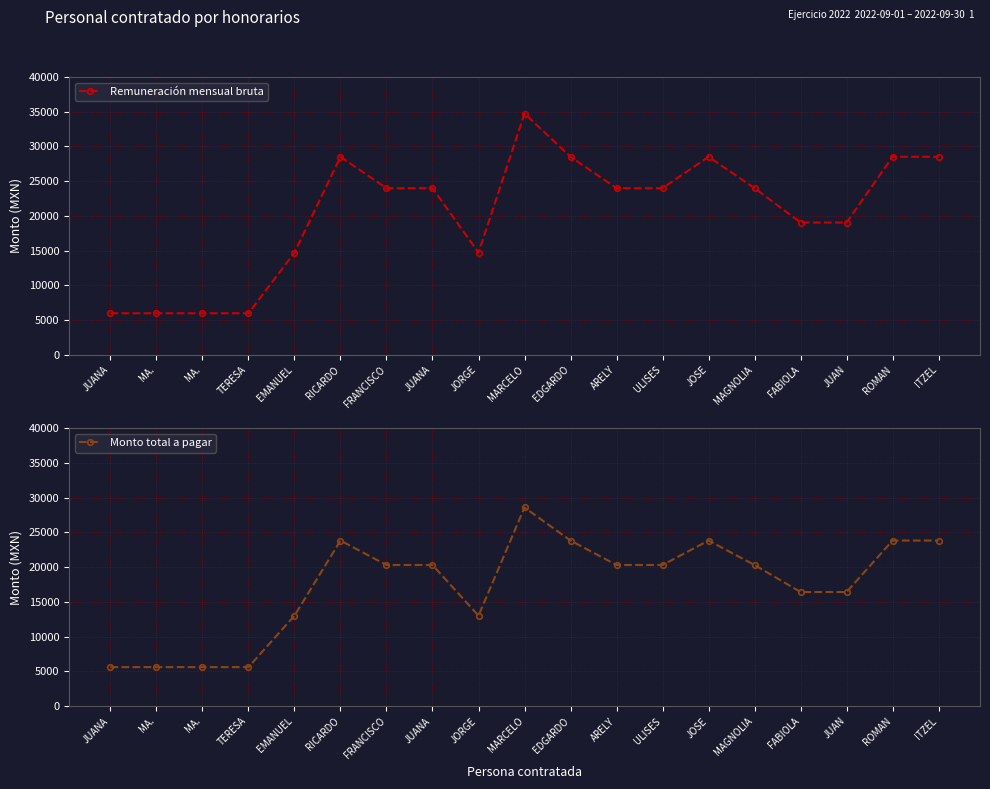

True or false: Remuneración mensual bruta and Monto total a pagar cross at least once.

False